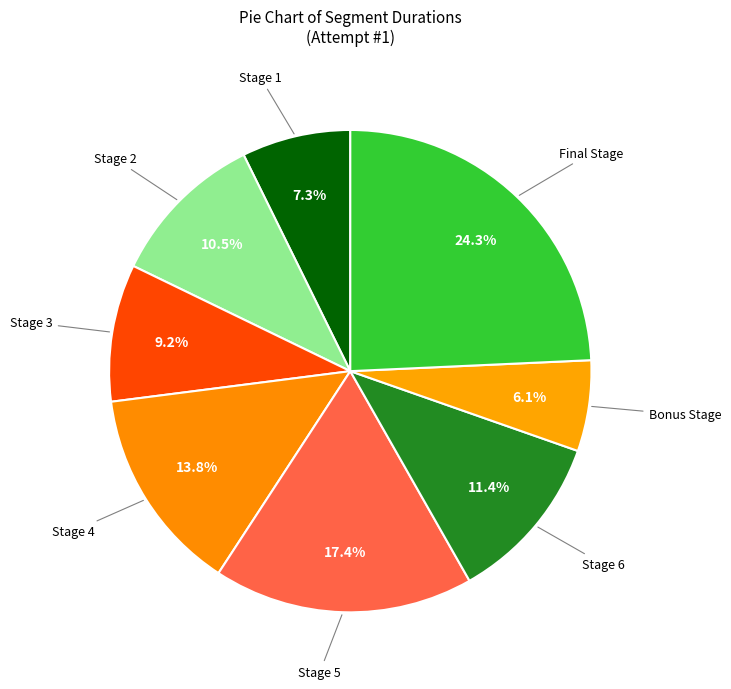

Count the number of slices in the pie.

8